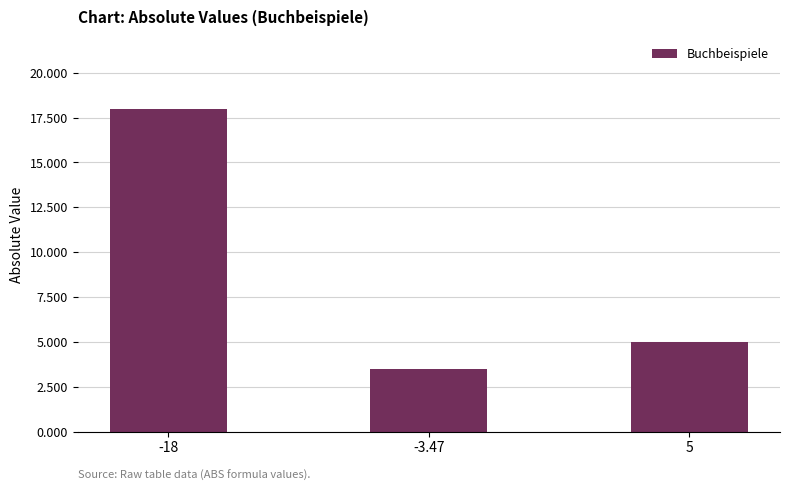

What is the value of the 2nd bar from the left?

3.5